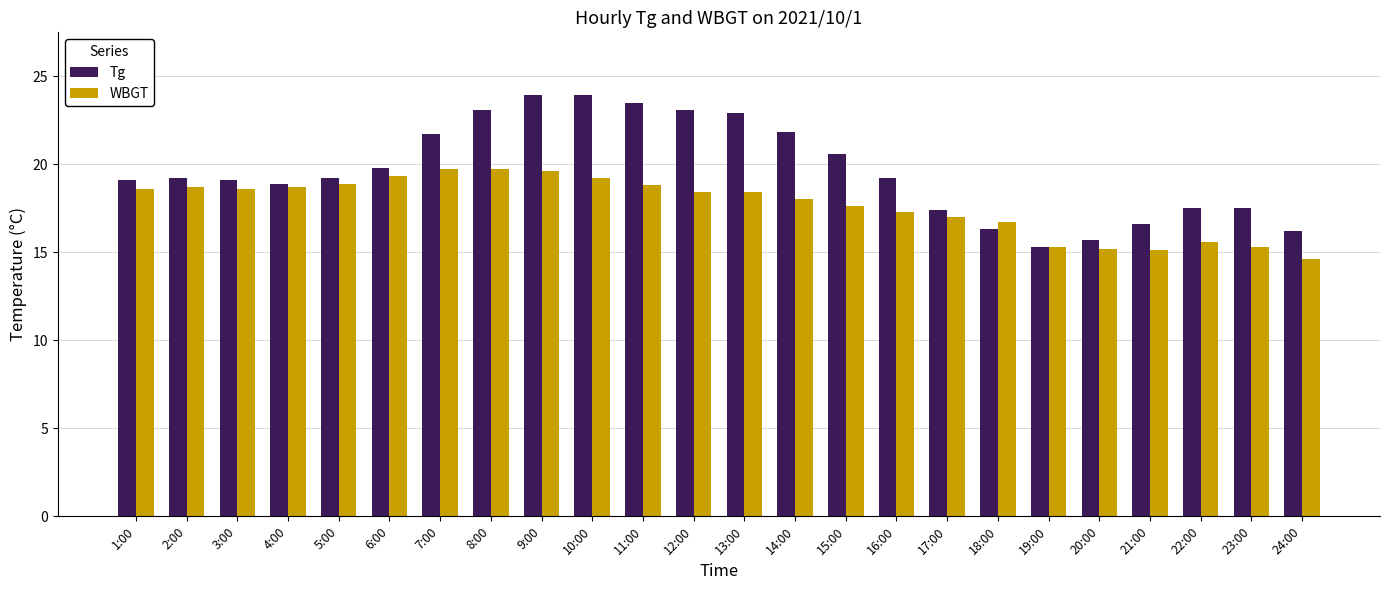

Which series changed the most between 4:00 and 19:00?

Tg